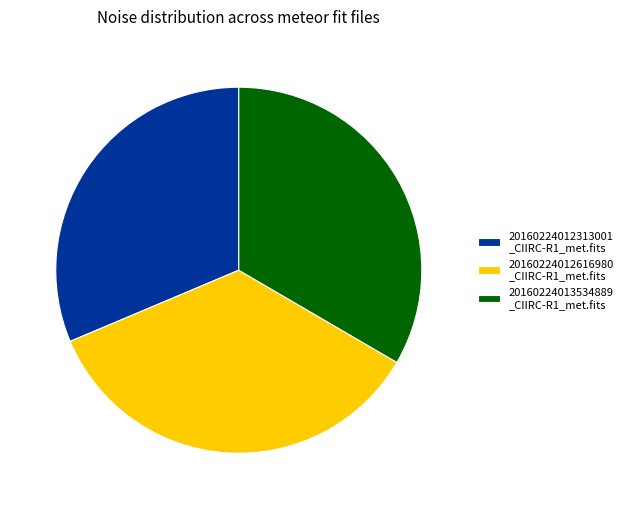

How many segments does this pie chart have?

3